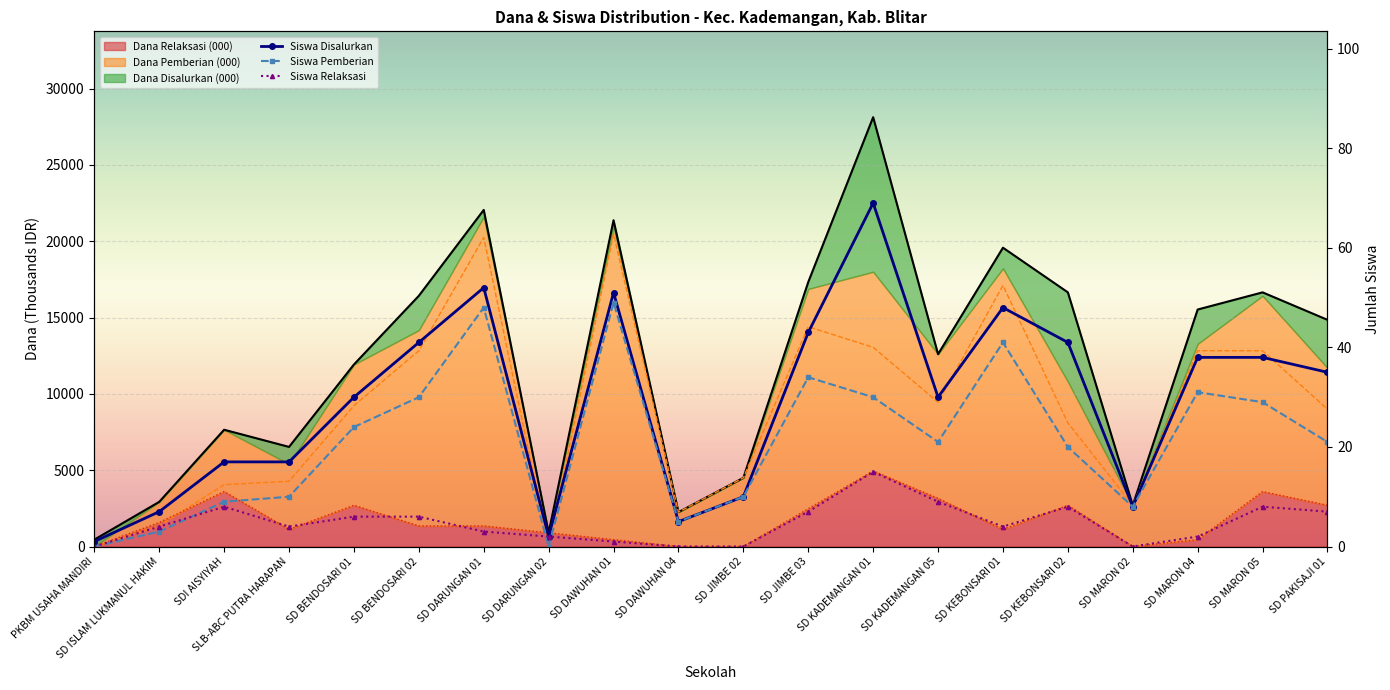

Read the Siswa Pemberian value at SD DARUNGAN 01, to the nearest 5.

50